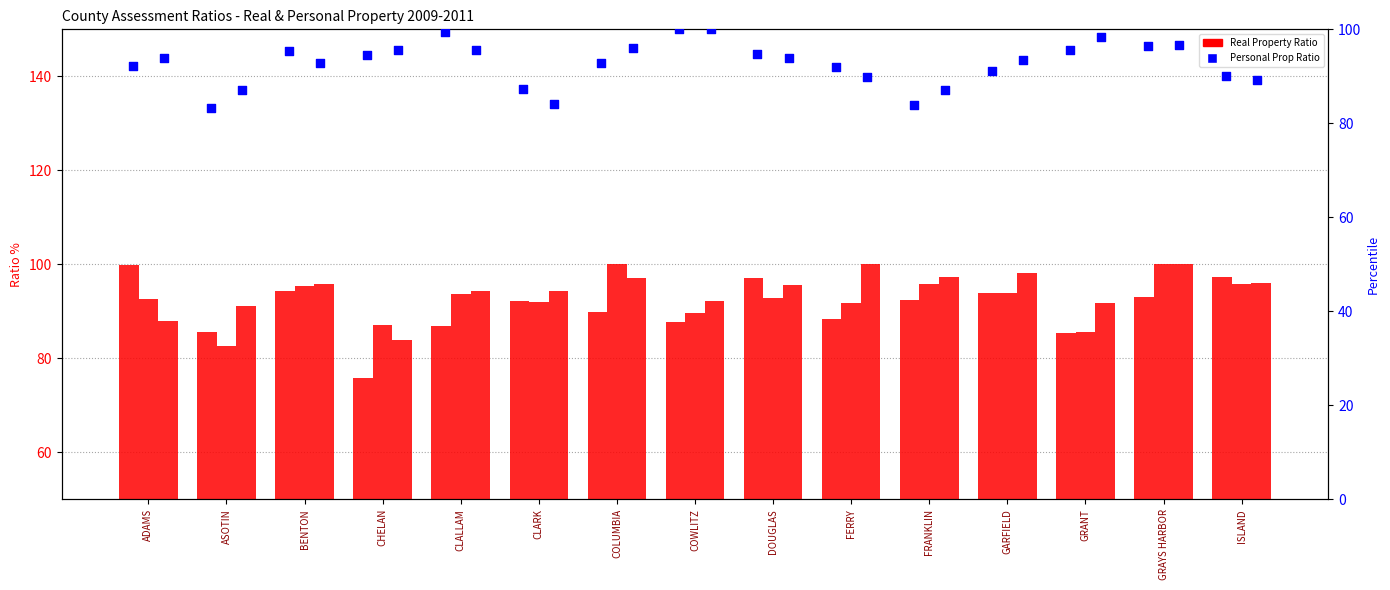

At which category is the sum across all series the highest?

GRAYS HARBOR